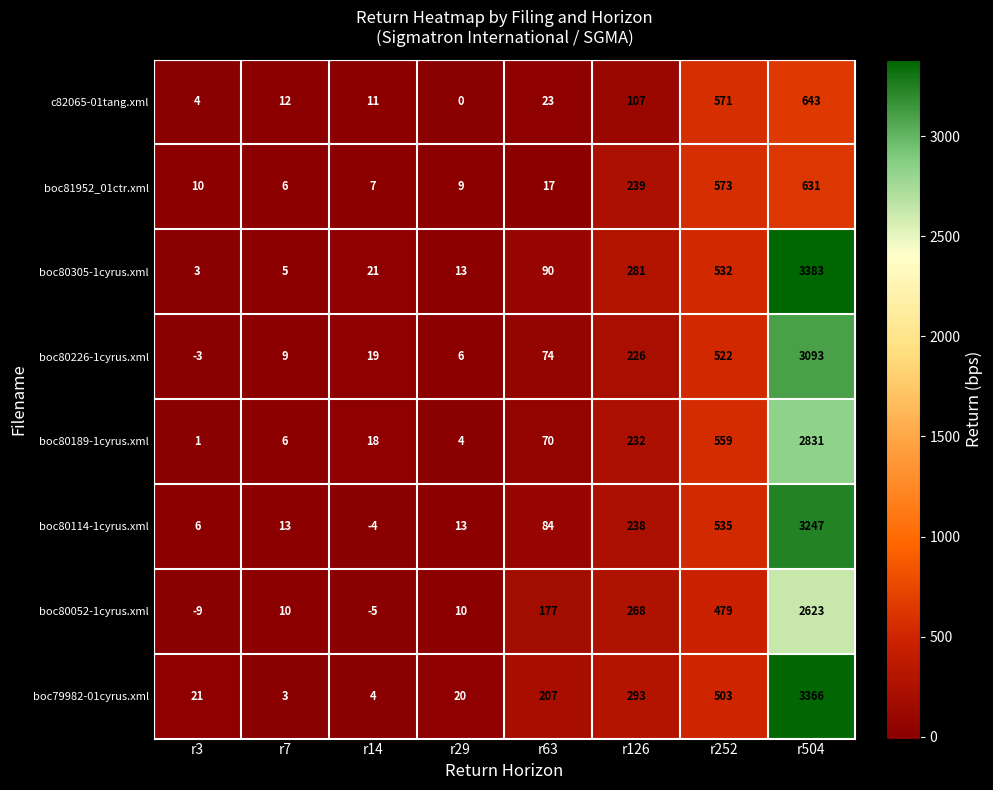

How many distinct data groups are displayed?

8